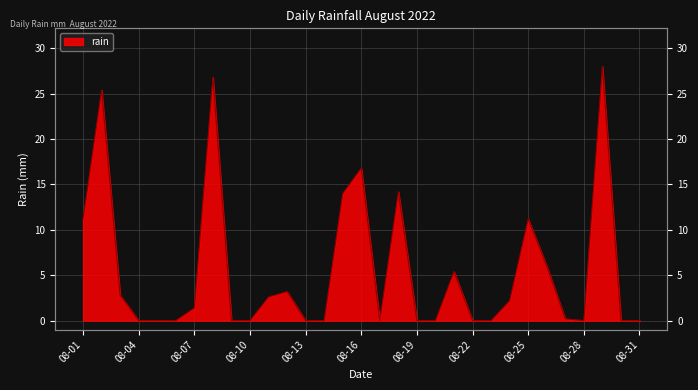

What is the maximum value shown in the chart?

28.0